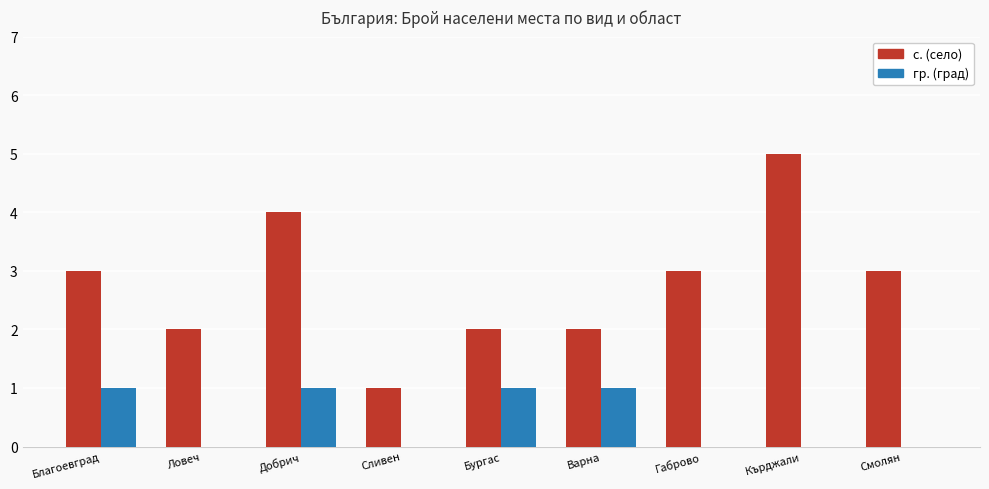

What is the sum of all гр. (град) values?

4